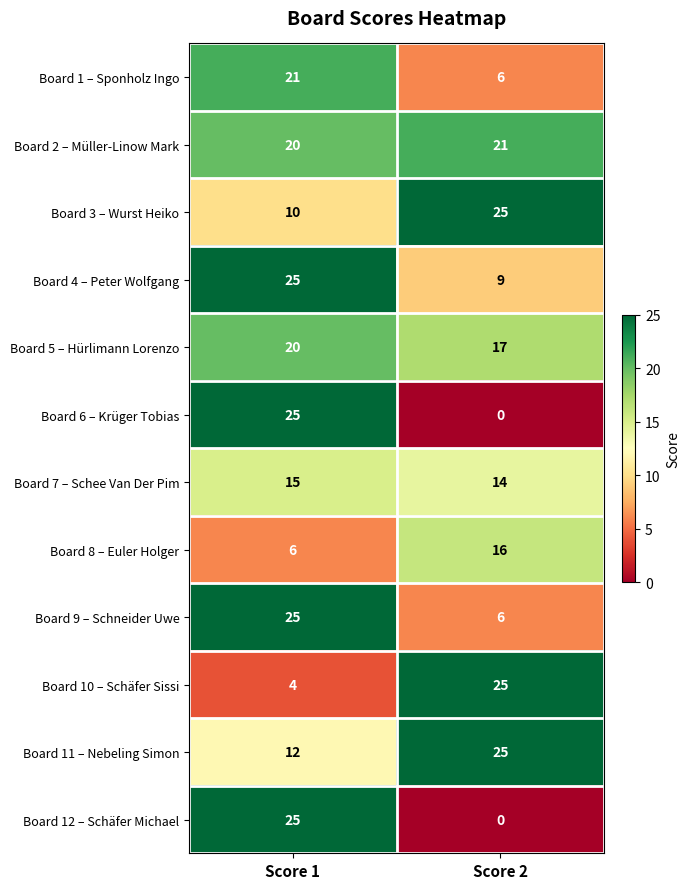

What is the spread (max minus min) of values at Score 1?

21